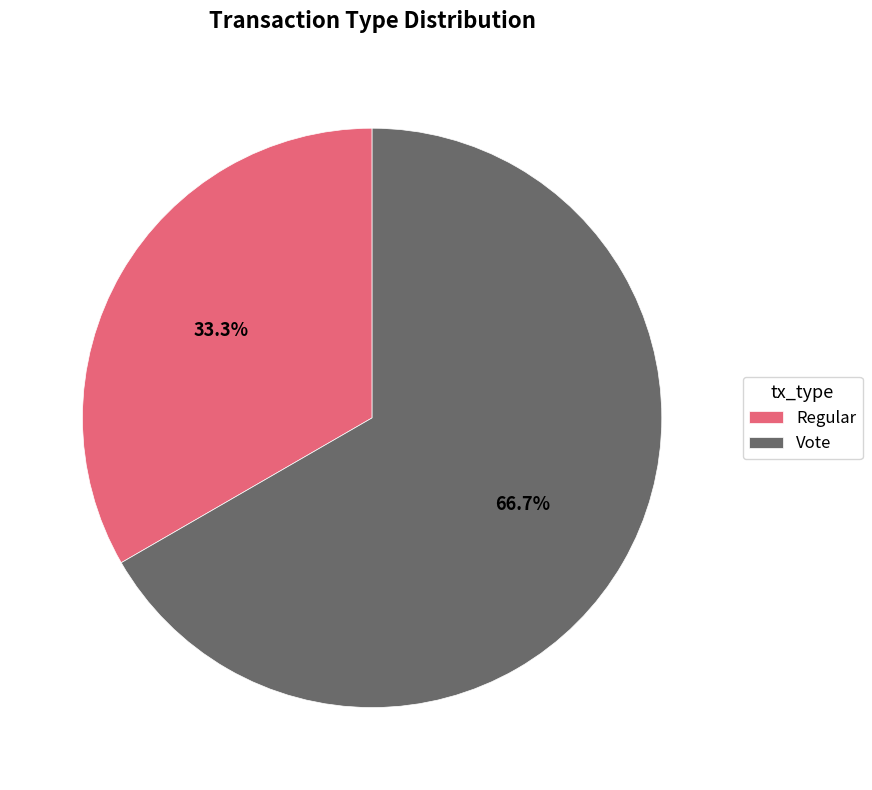

Between Regular and Vote, which is larger?

Vote